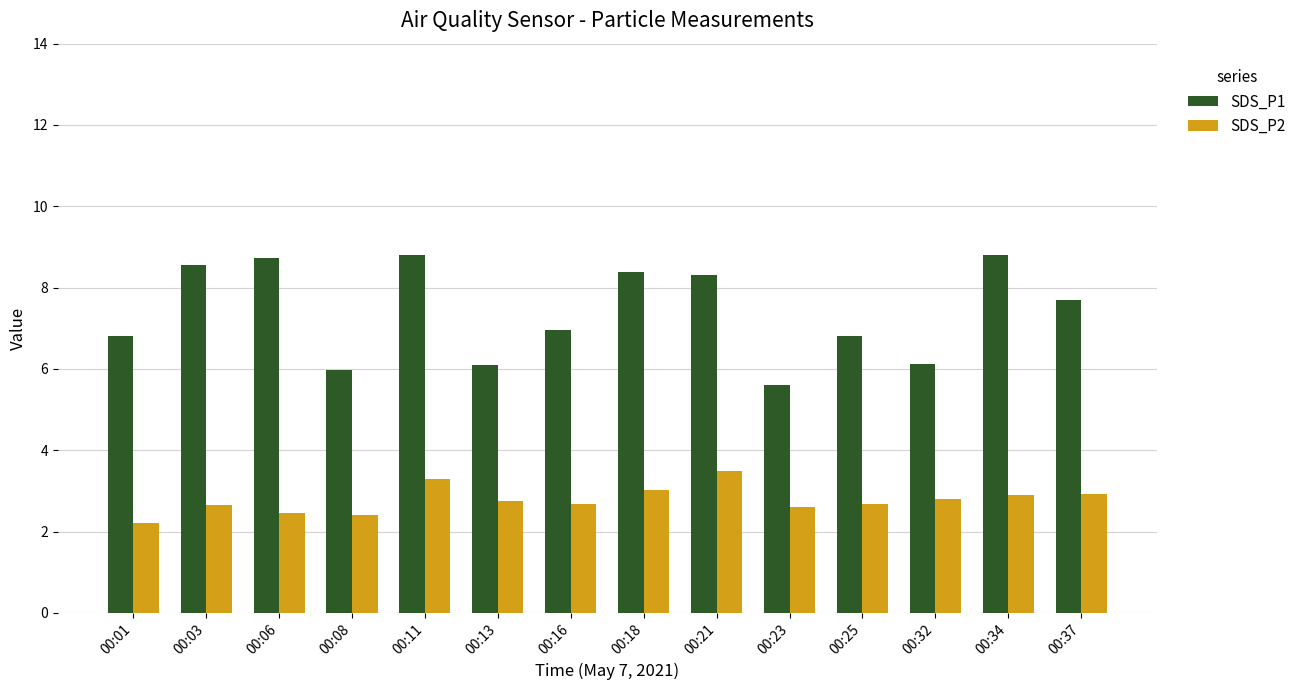

Are the bars grouped side by side (vs. stacked)?

Yes